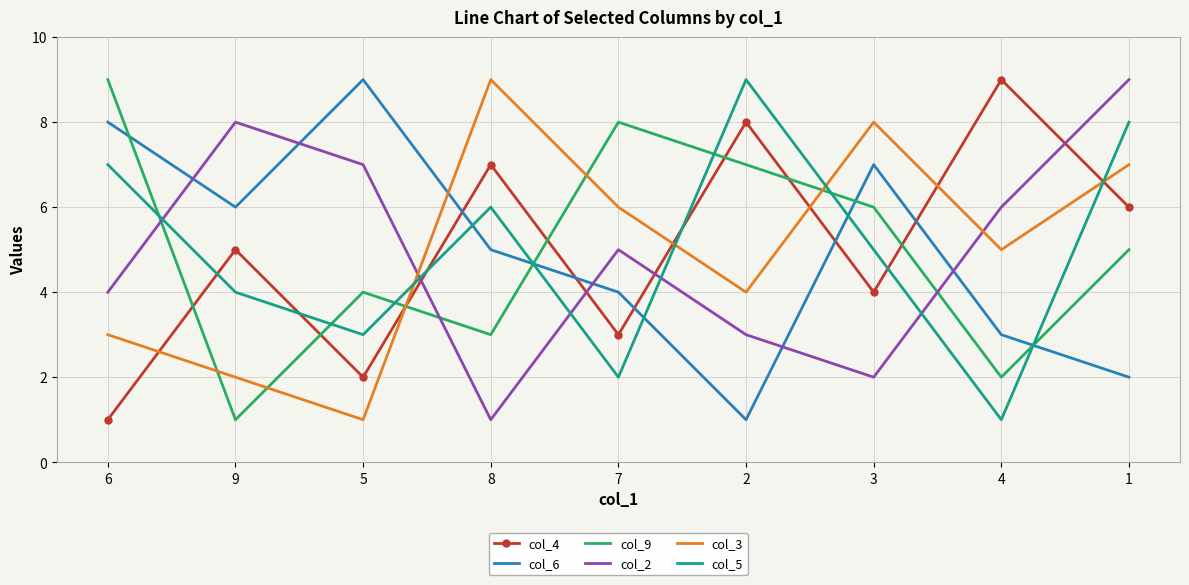

True or false: col_6 has a value of 1 at 1.

False